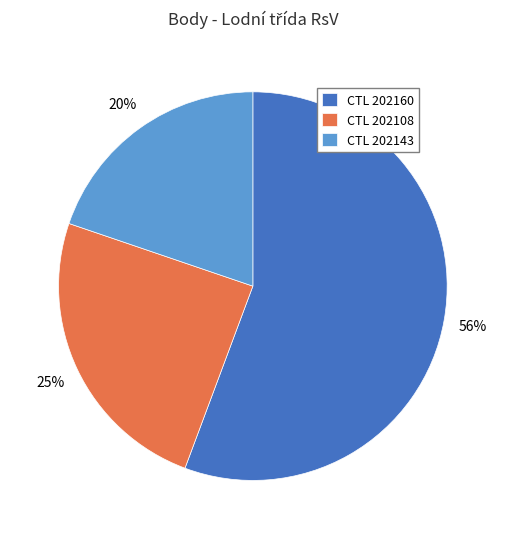

Approximately how many times larger is the value at CTL 202108 compared to CTL 202143?

1.2